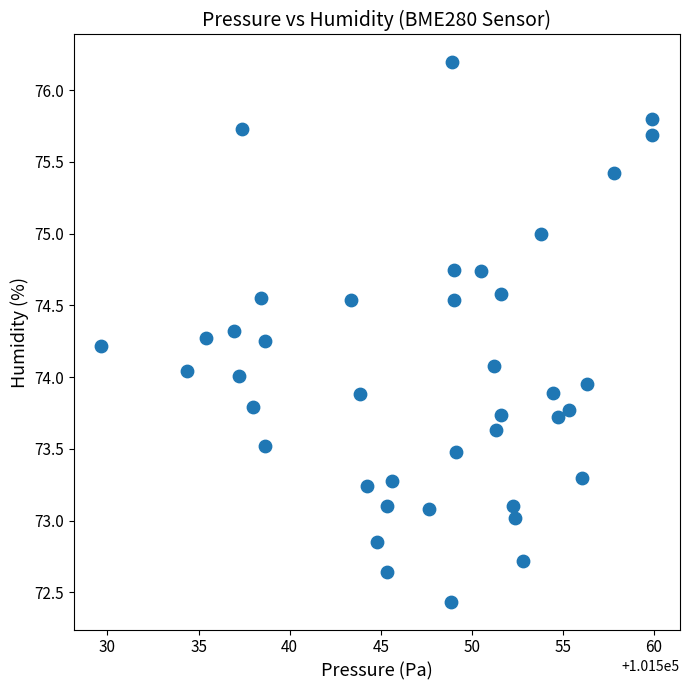

What is the range of Y values (max minus min)?

3.8